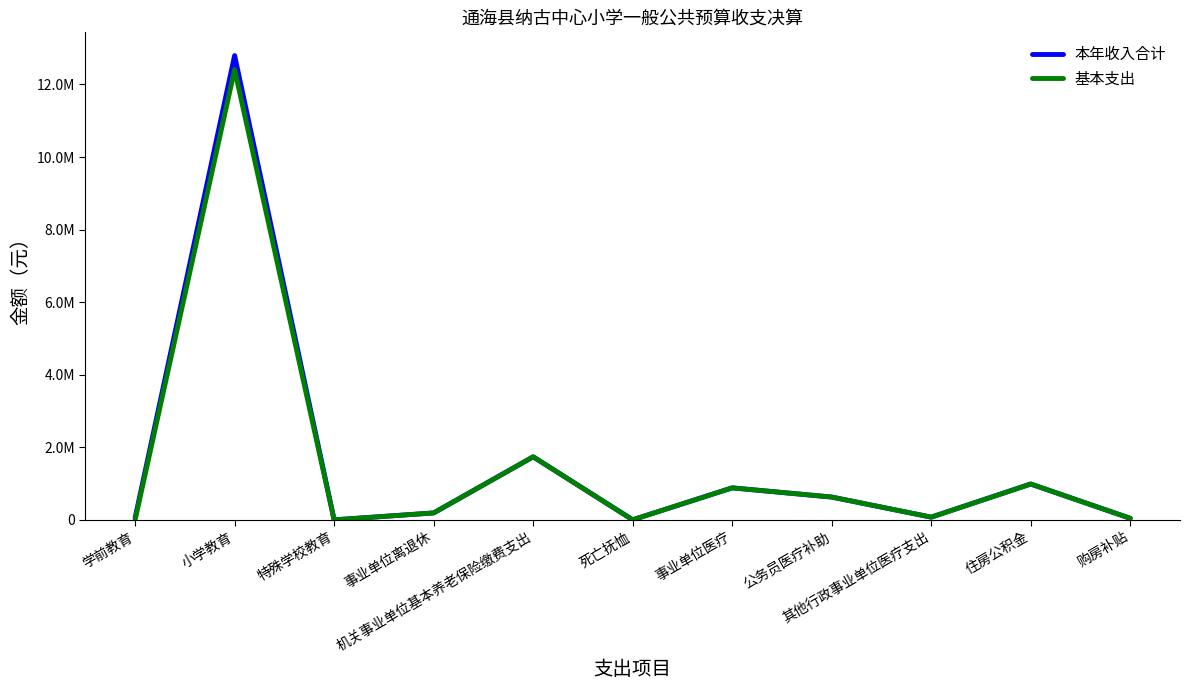

Does the chart have visible grid lines?

No